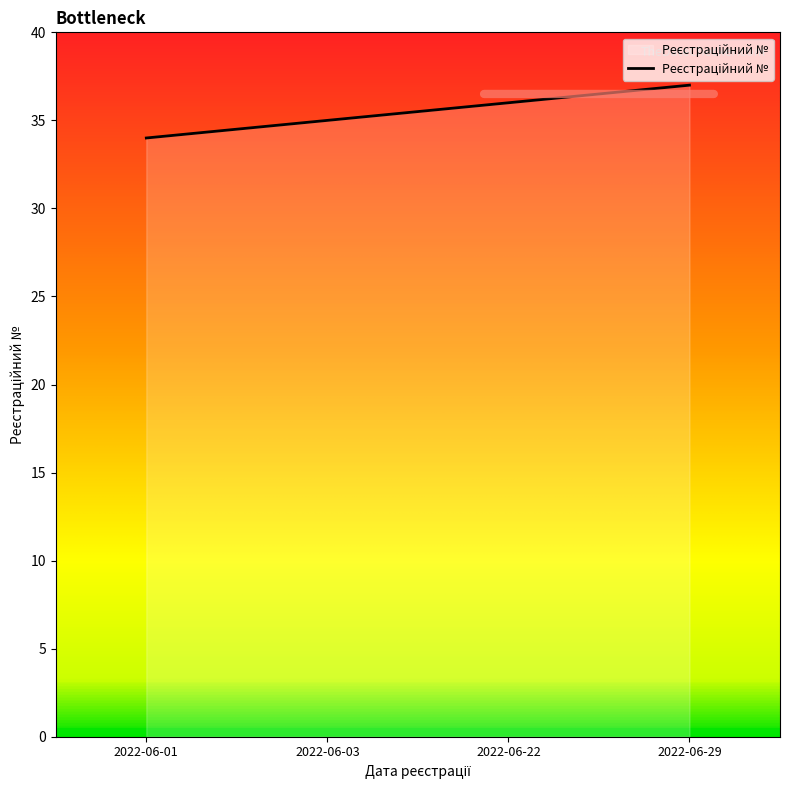

Reading left to right, transcribe all the data shown in this chart.

2022-06-01=34	2022-06-03=35	2022-06-22=36	2022-06-29=37